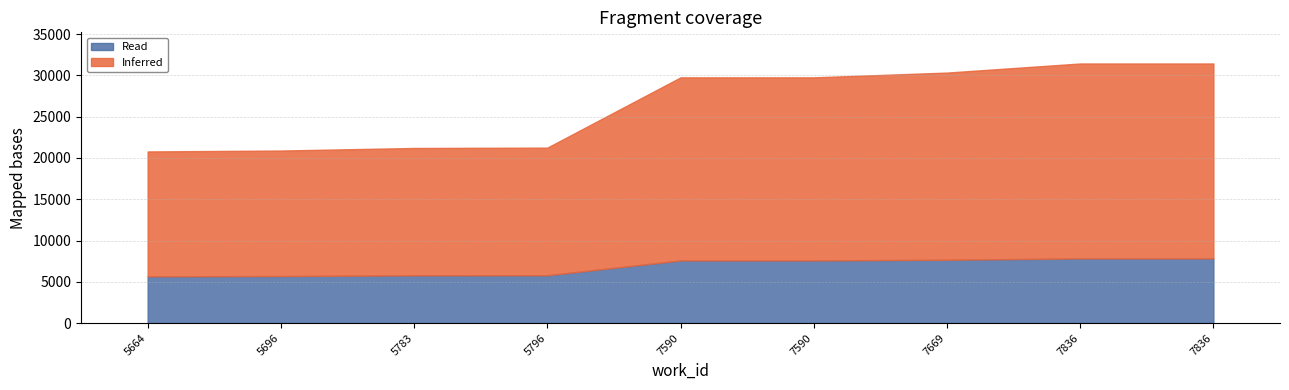

What is the sum of the Read values at 7590 and 7590?

15180